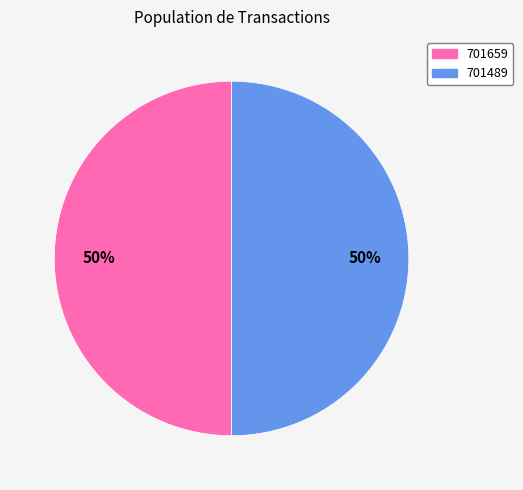

How many slices are in this pie chart?

2